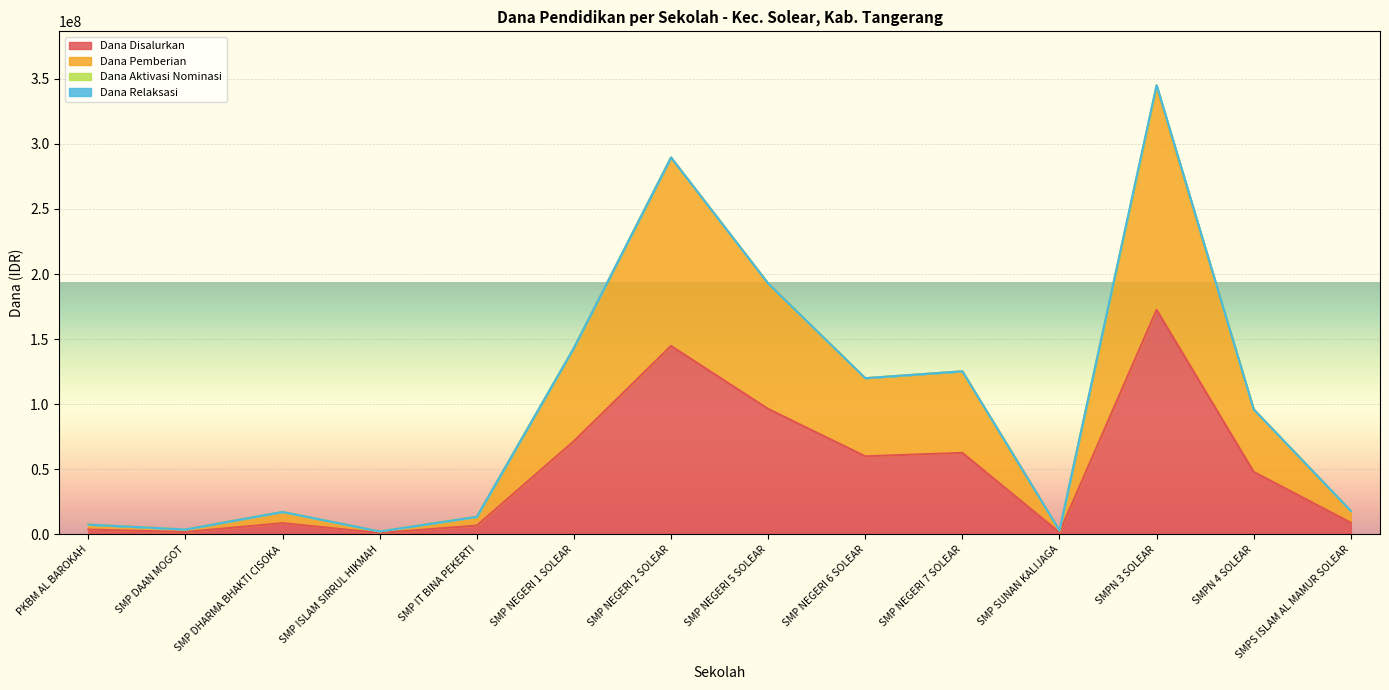

What is the greatest value displayed?

343125000